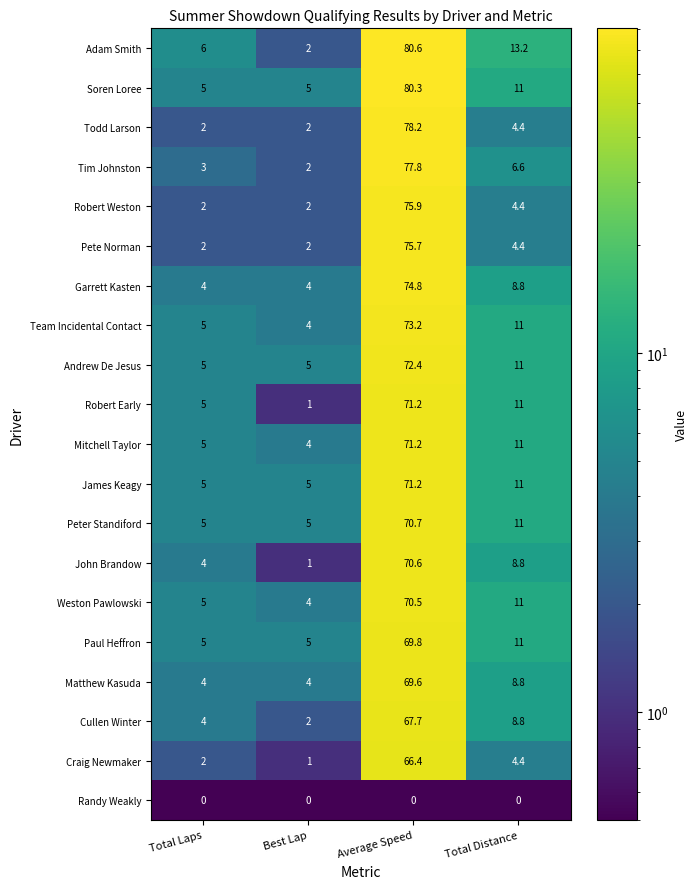

Where does the Todd Larson series first go above 4?

Average Speed